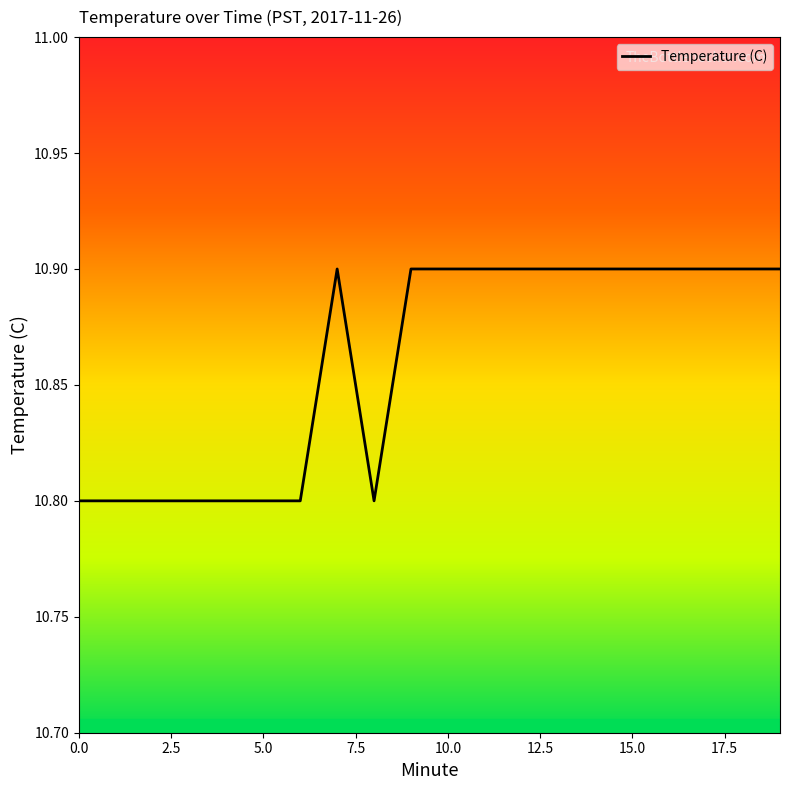

Does the chart have visible grid lines?

No